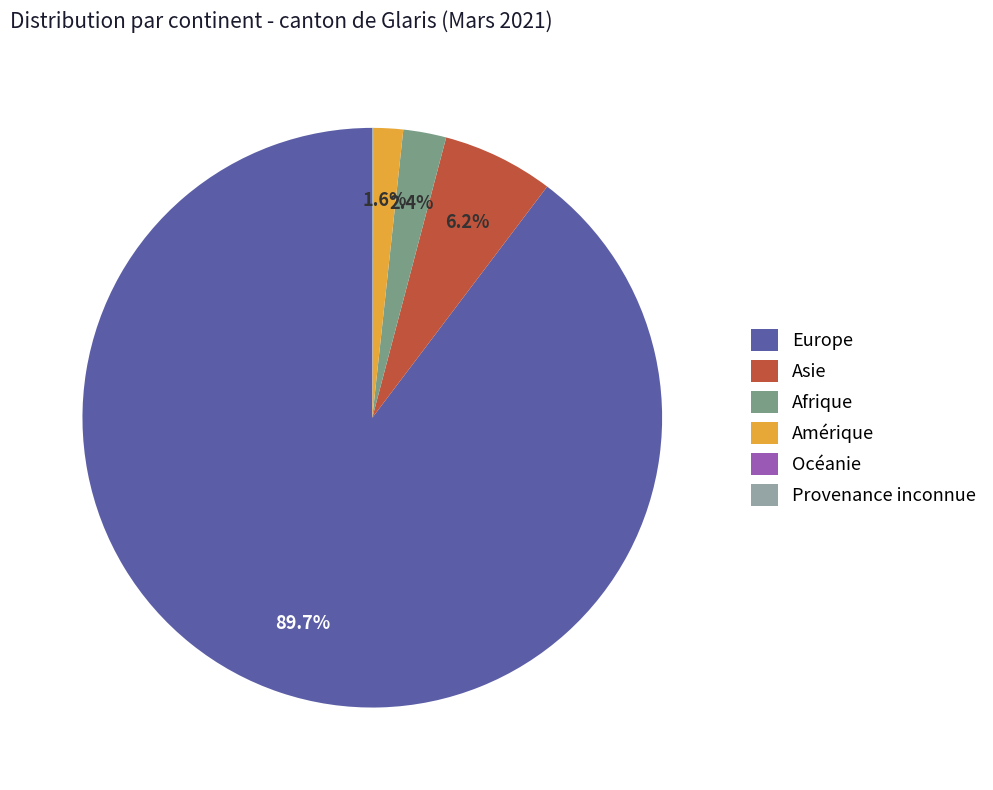

Approximately how many times larger is the value at Amérique compared to Asie?

0.3